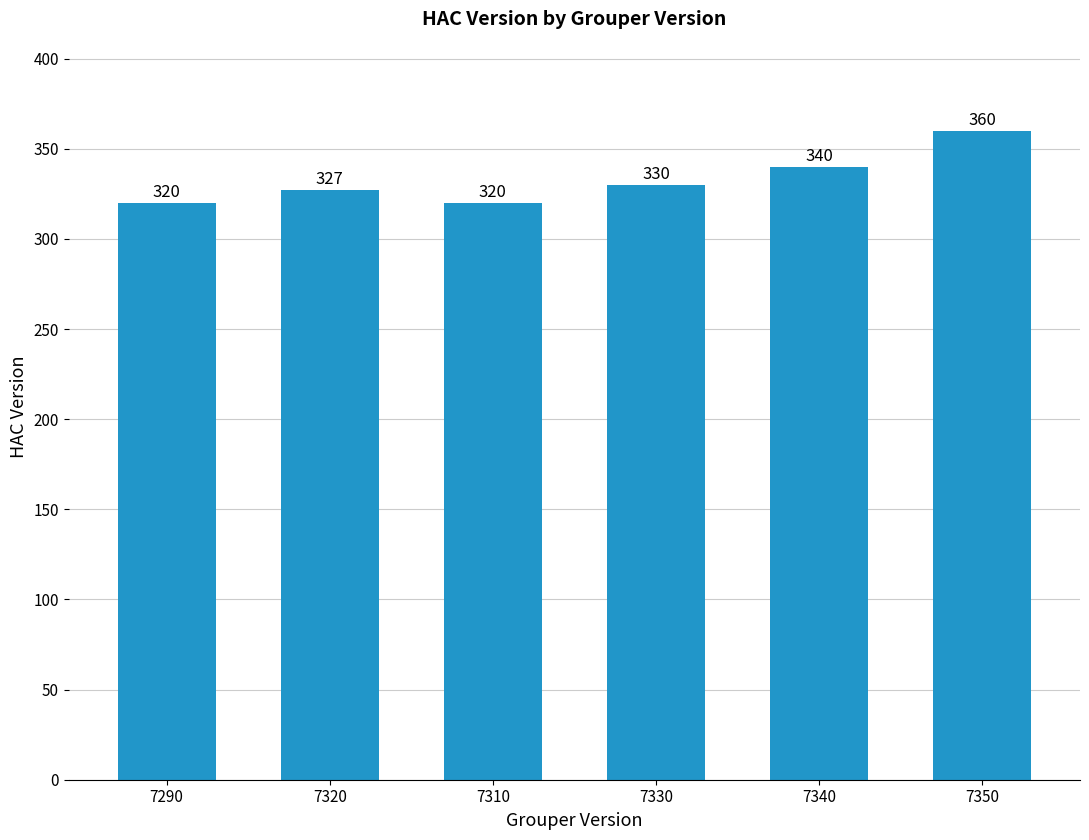

What is the minimum value shown in the chart?

320